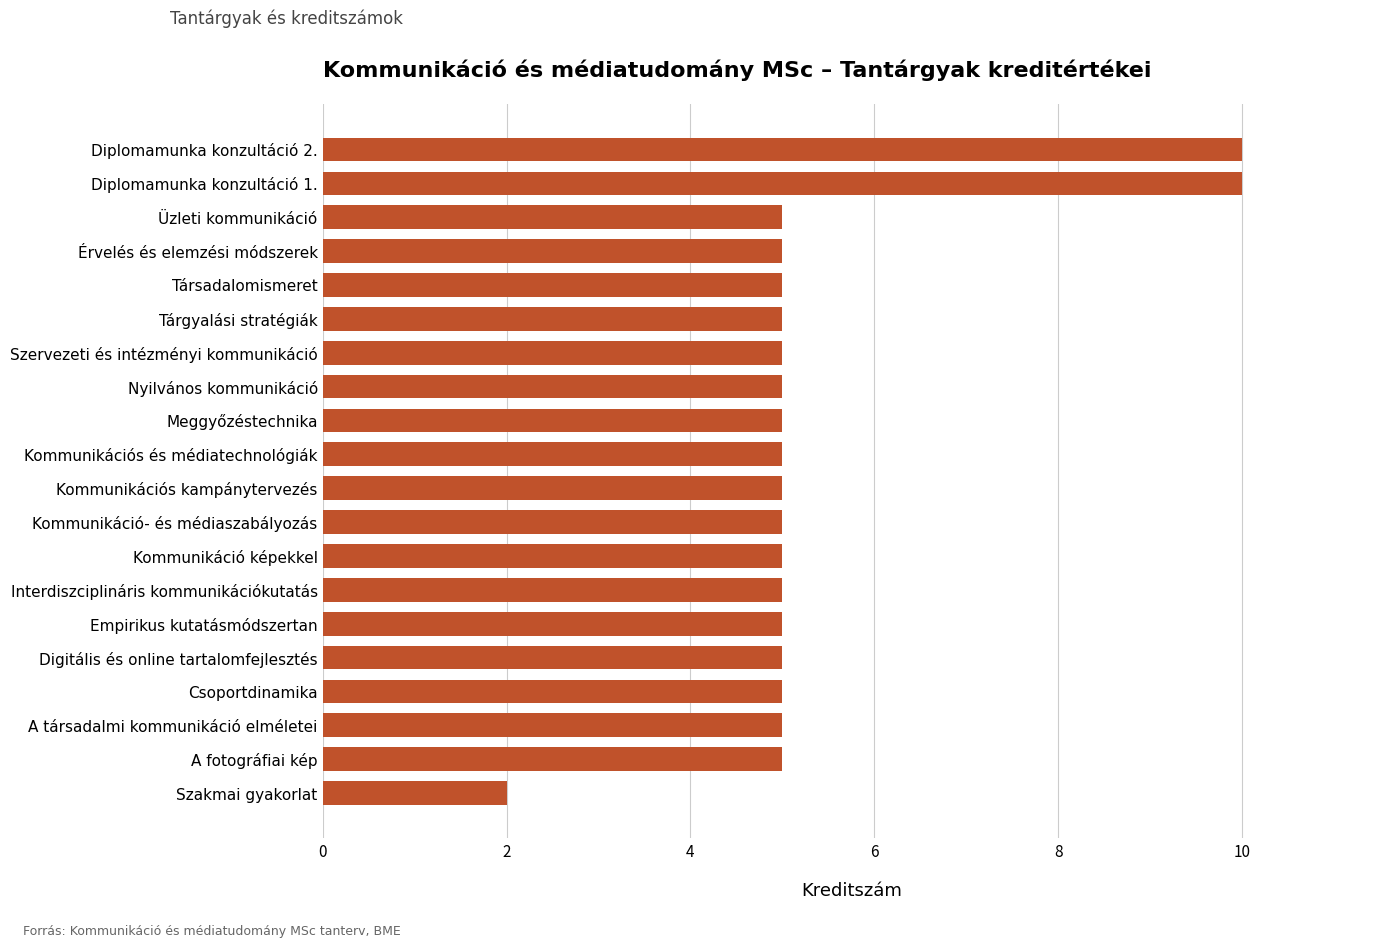

Read the value at Érvelés és elemzési módszerek.

5